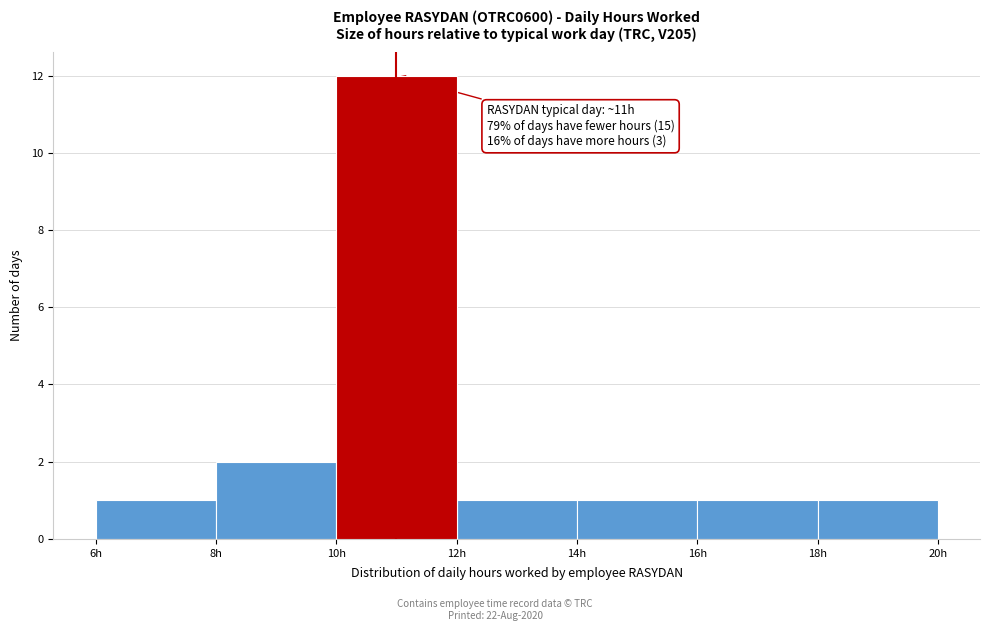

Over which range of the x-axis is the bar tallest?

10 to 12